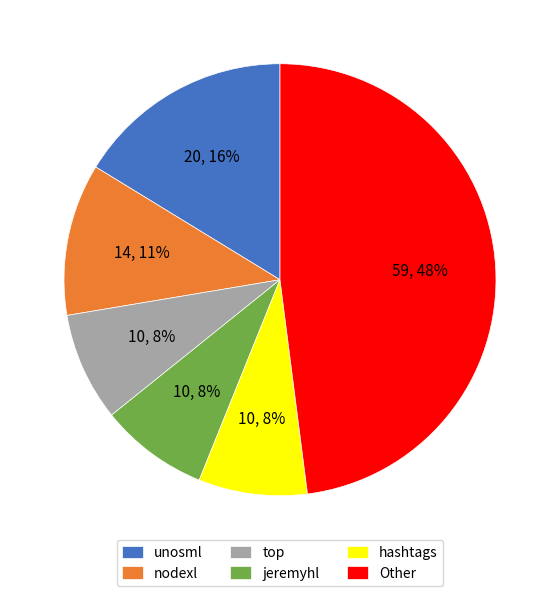

Which has a higher value, nodexl or jeremyhl?

nodexl